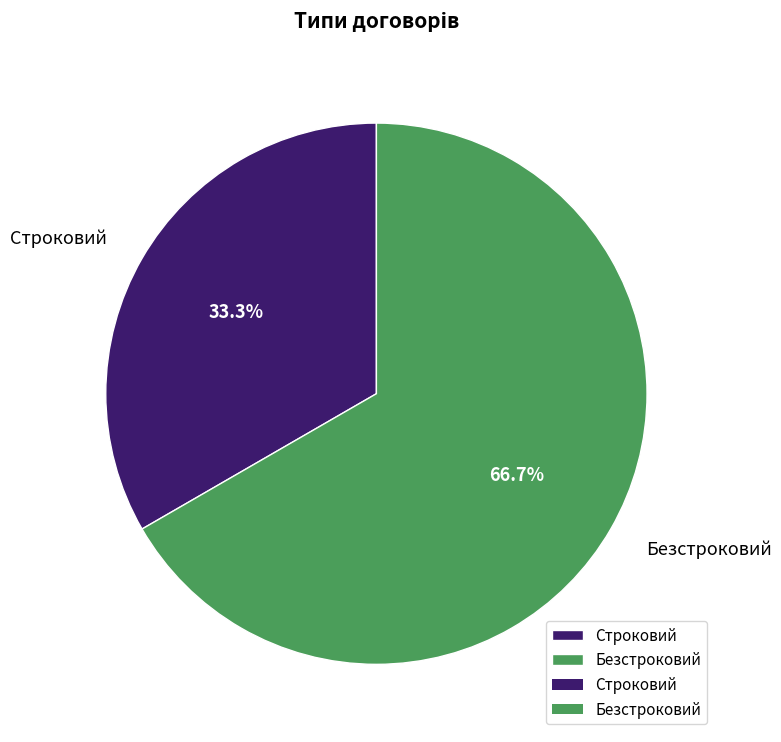

Rank the categories by value from lowest to highest.

Строковий, Безстроковий